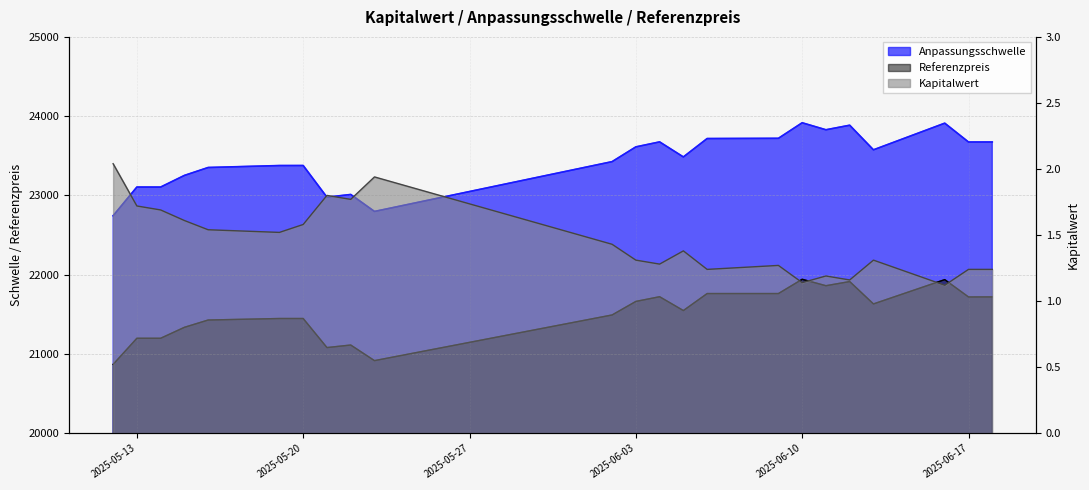

Does the chart display data point markers on the line(s)?

No